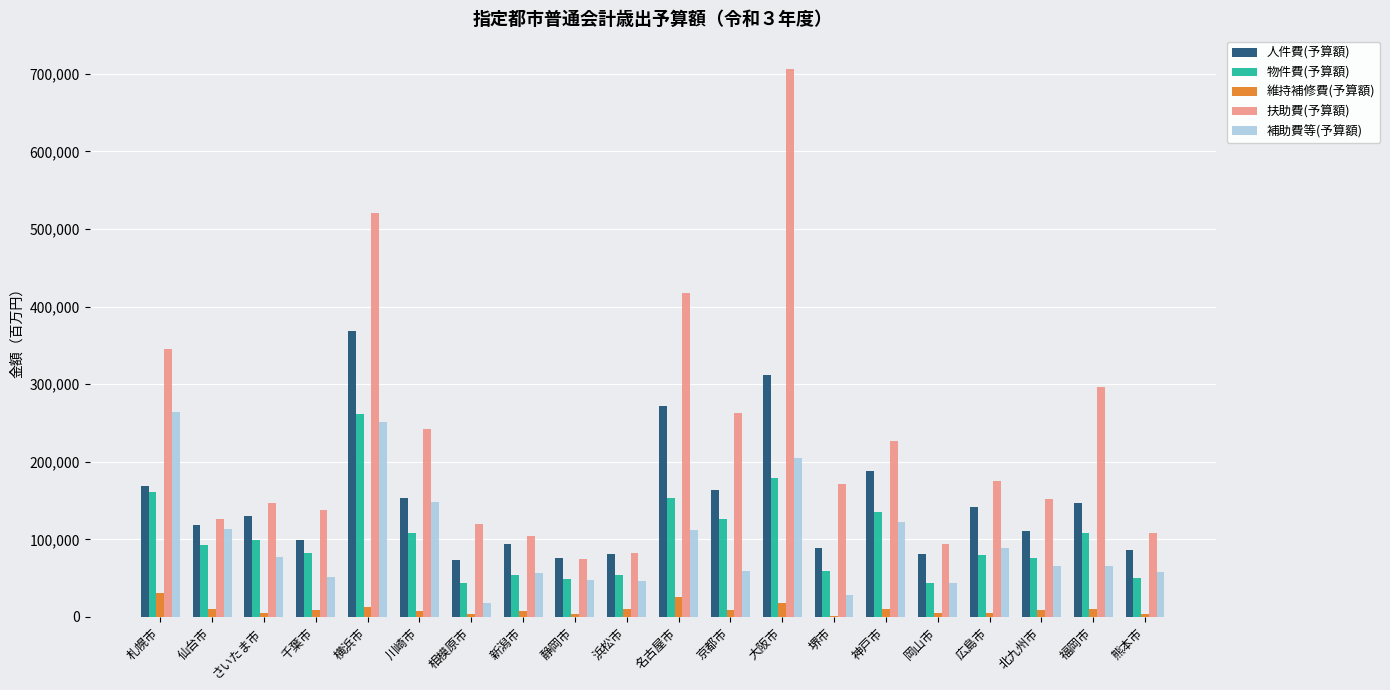

At which label does 補助費等(予算額) first exceed 65742?

札幌市